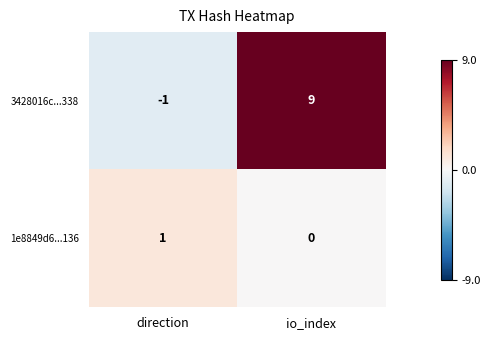

The value of 1e8849d6...136 at direction is 1. True or false?

True